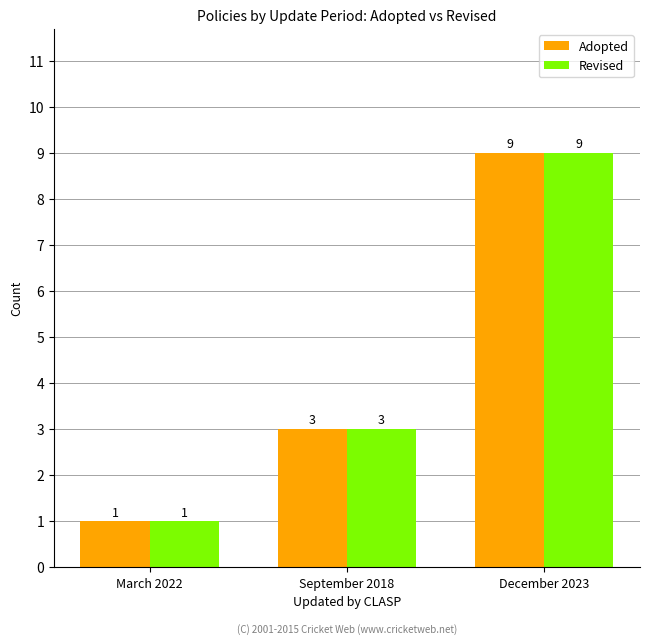

What is the minimum value shown in the chart?

1